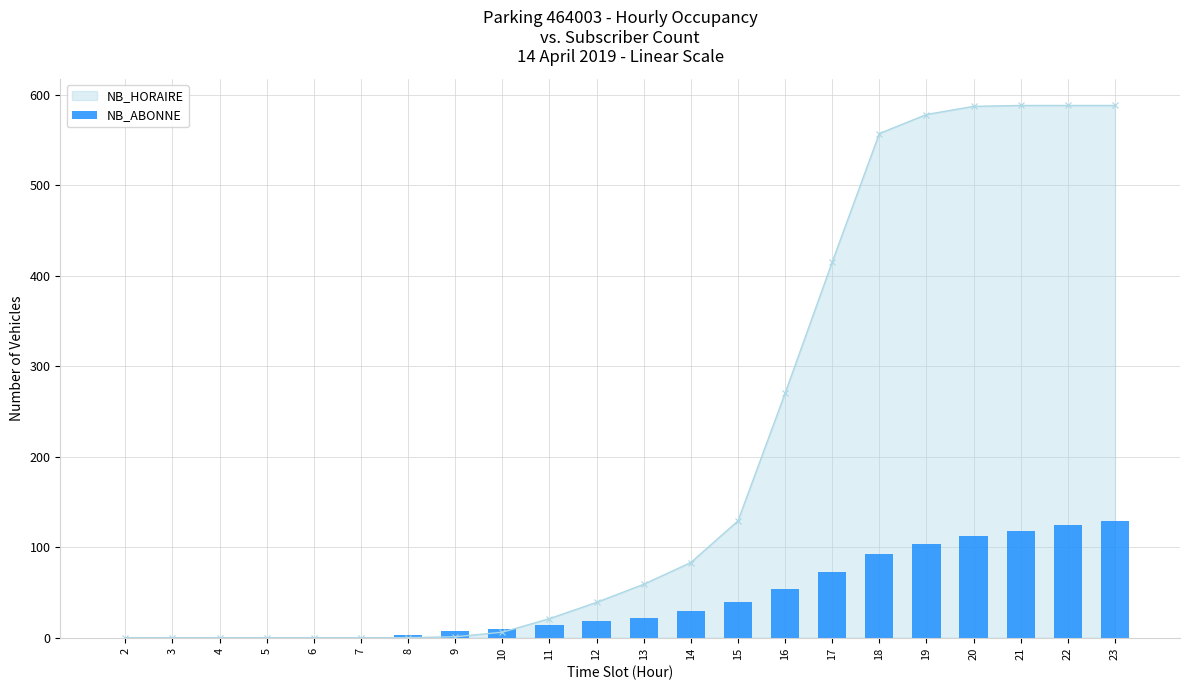

At which category does the chart reach its minimum across all series?

2